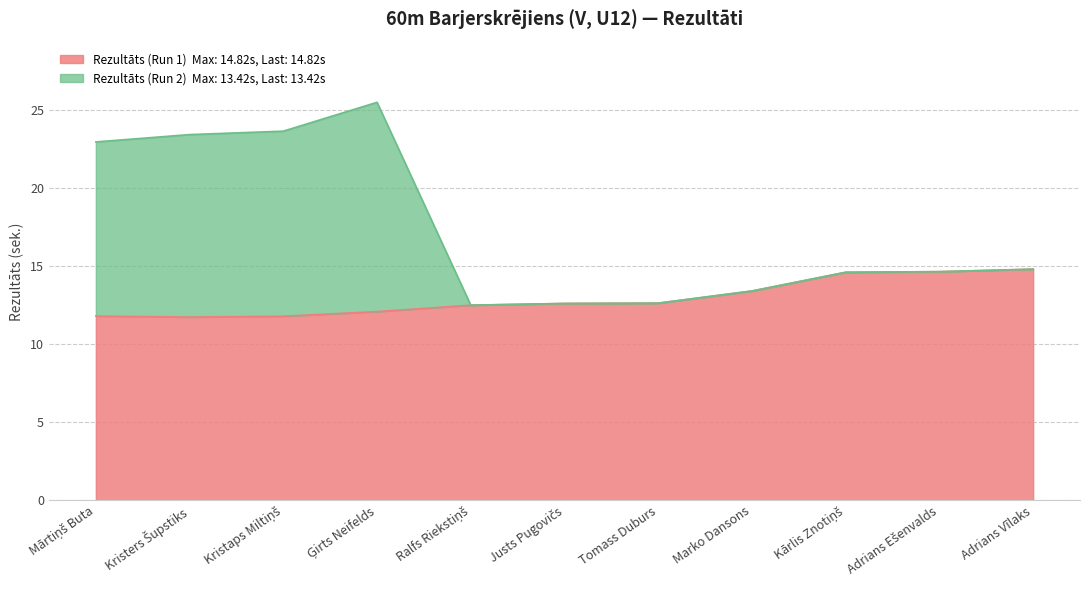

What is the highest value of the Rezultāts (Run 1) series?

14.8